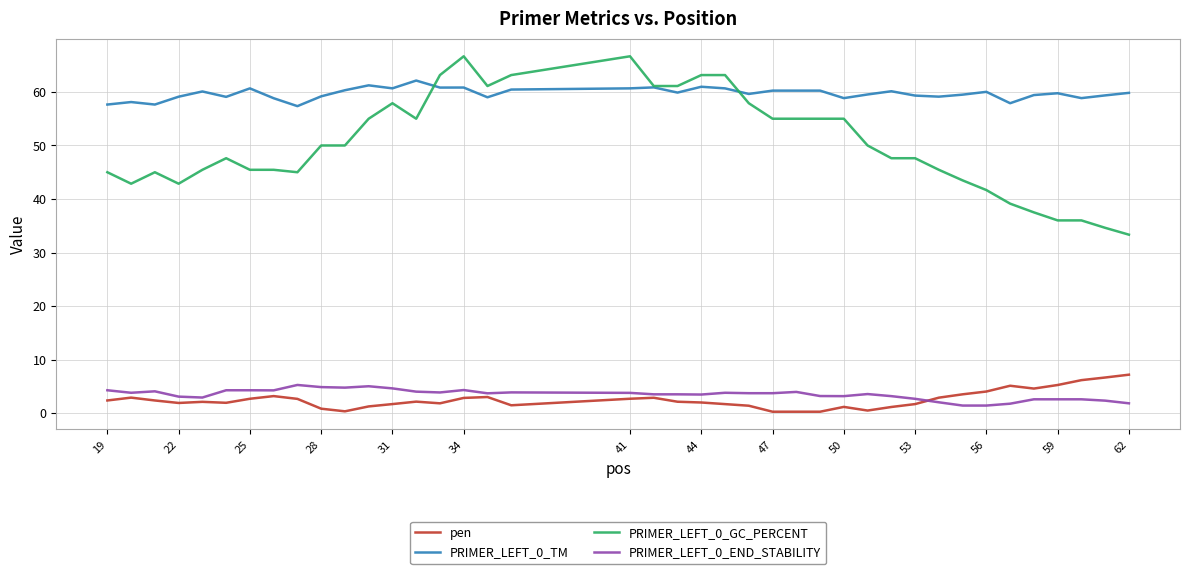

True or false: PRIMER_LEFT_0_TM and PRIMER_LEFT_0_END_STABILITY intersect in this chart.

False